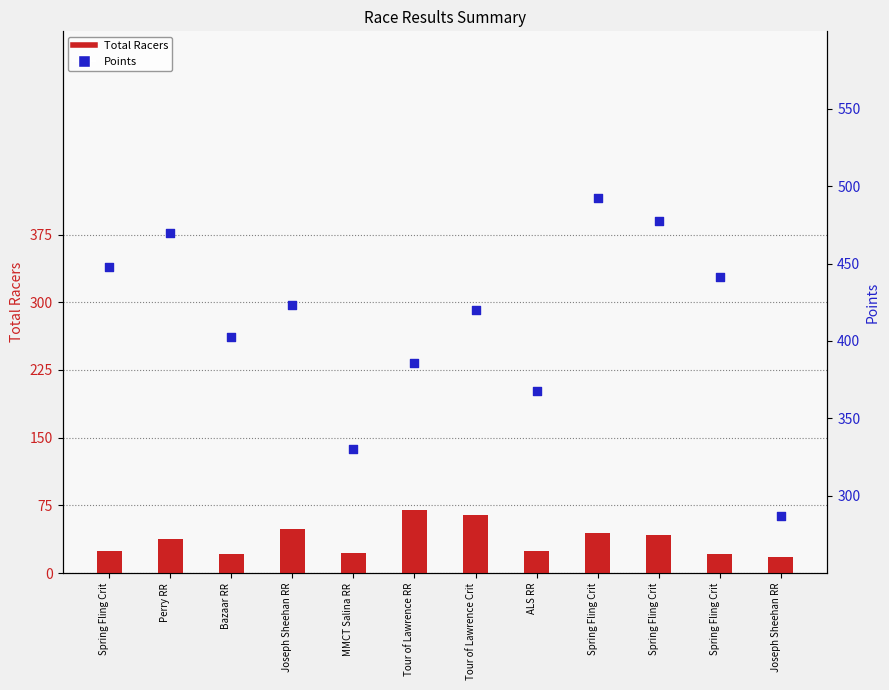

At which category is the sum across all series the highest?

Spring Fling Crit